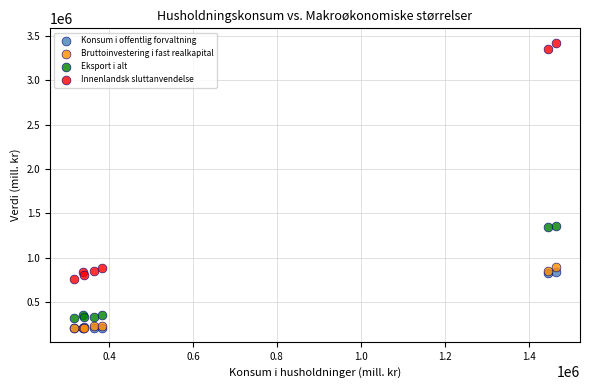

What are all the series names shown in the legend?

Konsum i offentlig forvaltning, Bruttoinvestering i fast realkapital, Eksport i alt, Innenlandsk sluttanvendelse